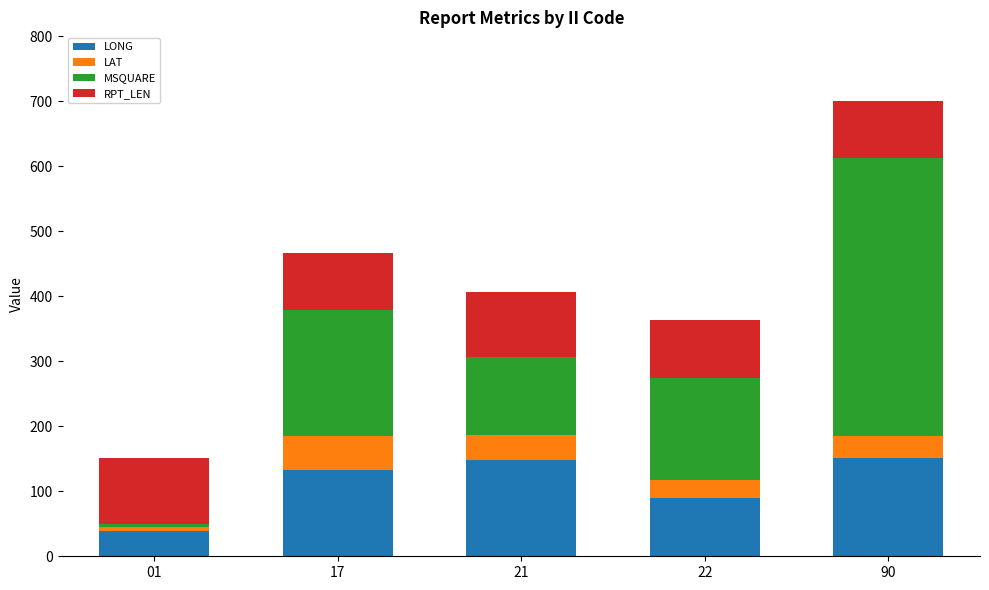

True or false: LONG has a value of 148.5 at 21.

True